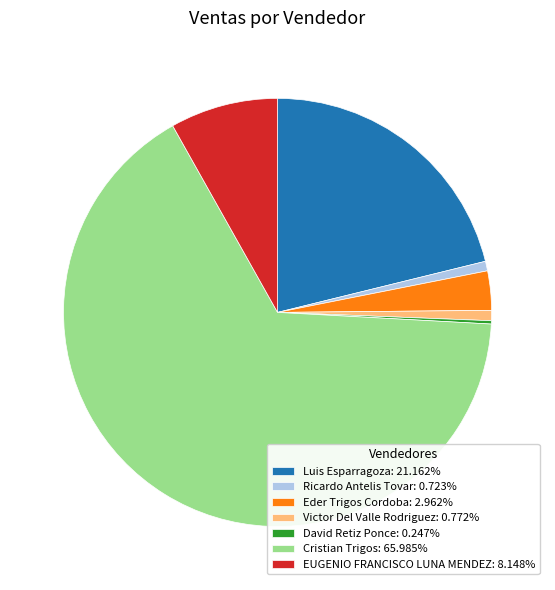

Is Cristian Trigos: 65.985% the majority of the pie?

Yes